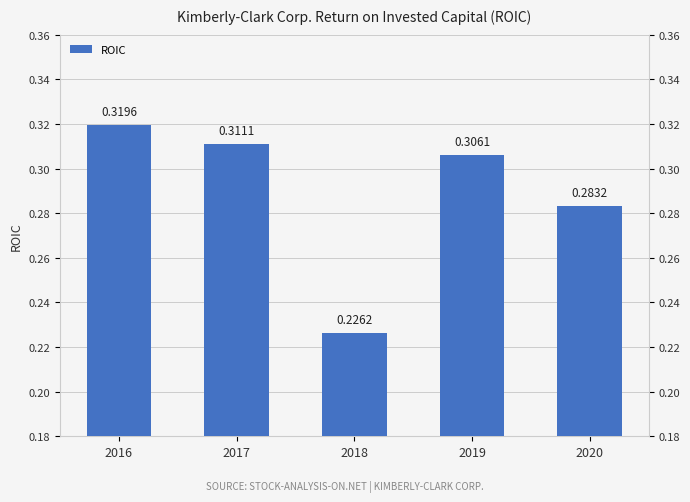

List the labels in order of value, smallest first.

2018, 2020, 2019, 2017, 2016